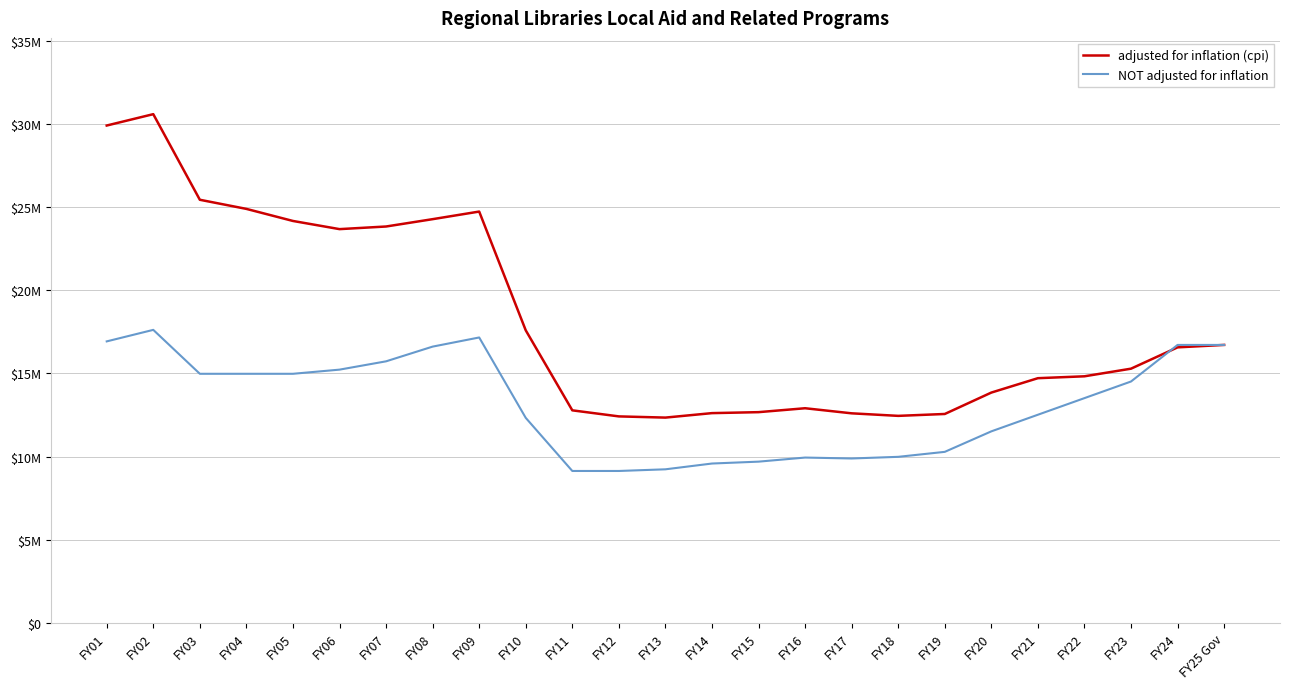

Does the chart have visible grid lines?

Yes